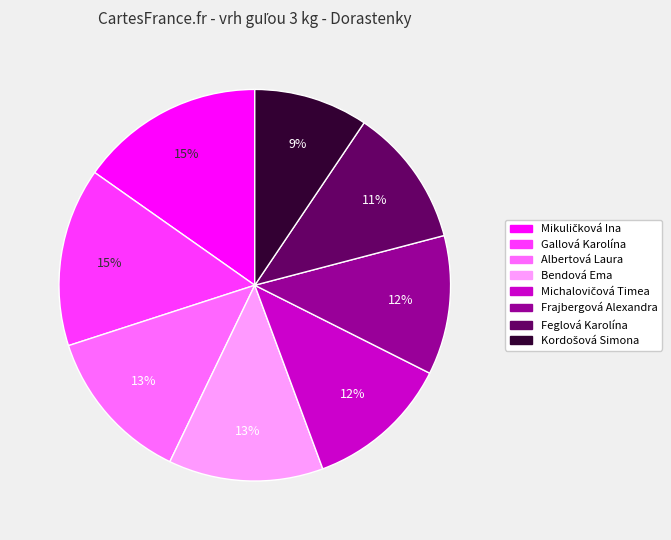

Which has a higher value, Bendová Ema or Frajbergová Alexandra?

Bendová Ema